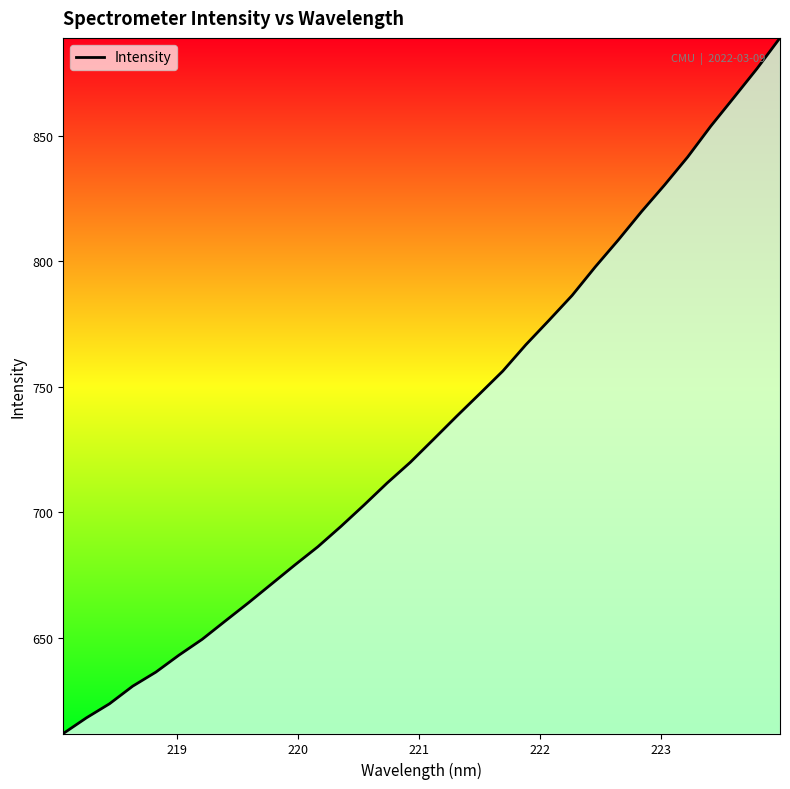

What is the maximum value shown in the chart?

889.0